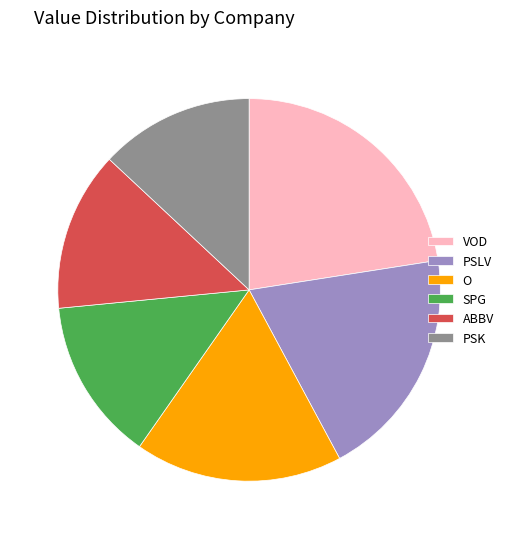

Is it true that SPG is 14% of the pie?

True